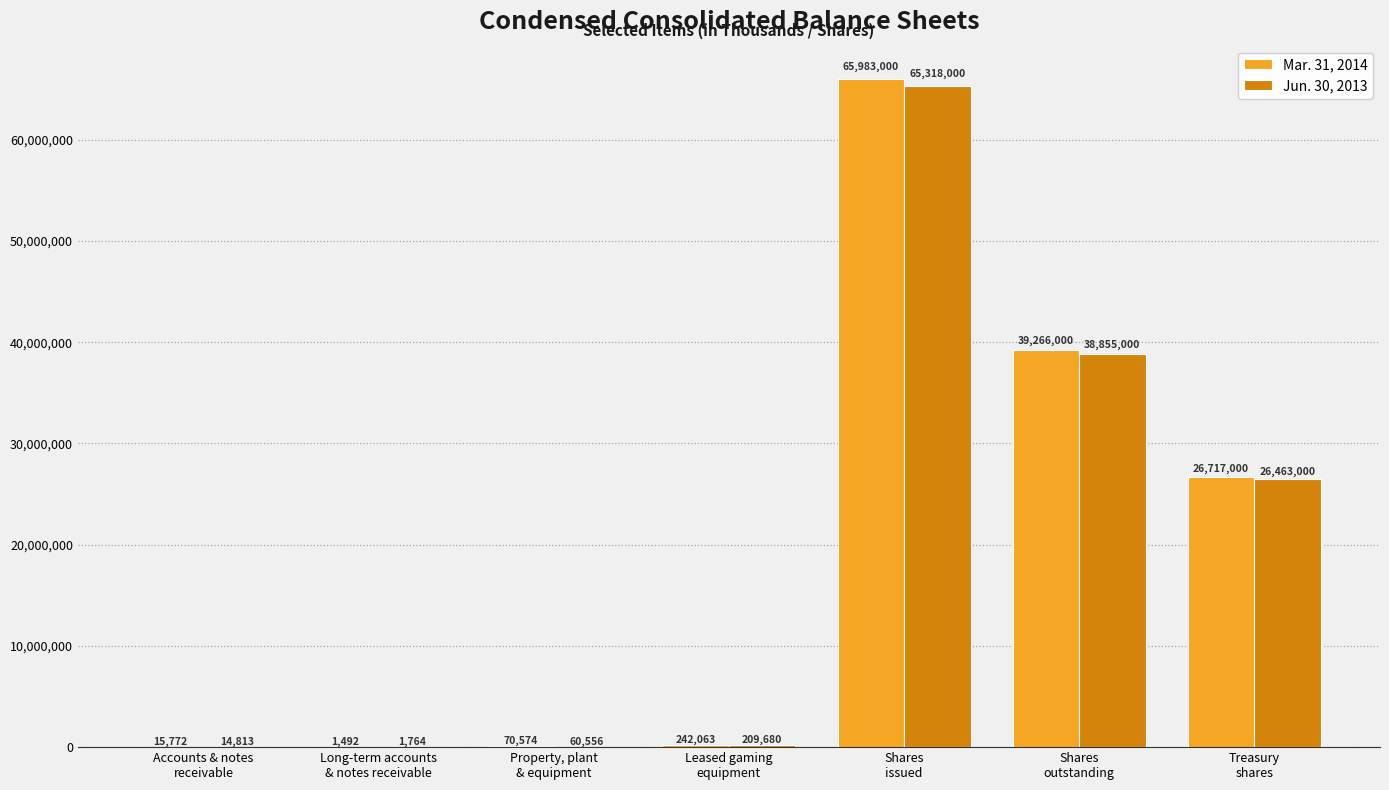

What is the greatest value displayed?

65983000